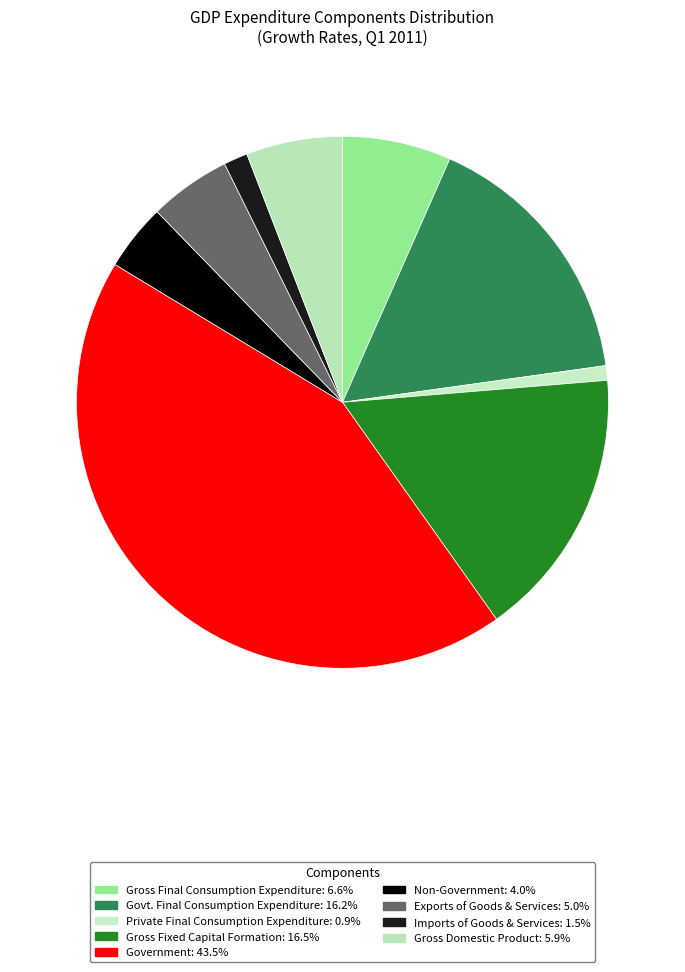

Between Gross Fixed Capital Formation and Government, which is larger?

Government